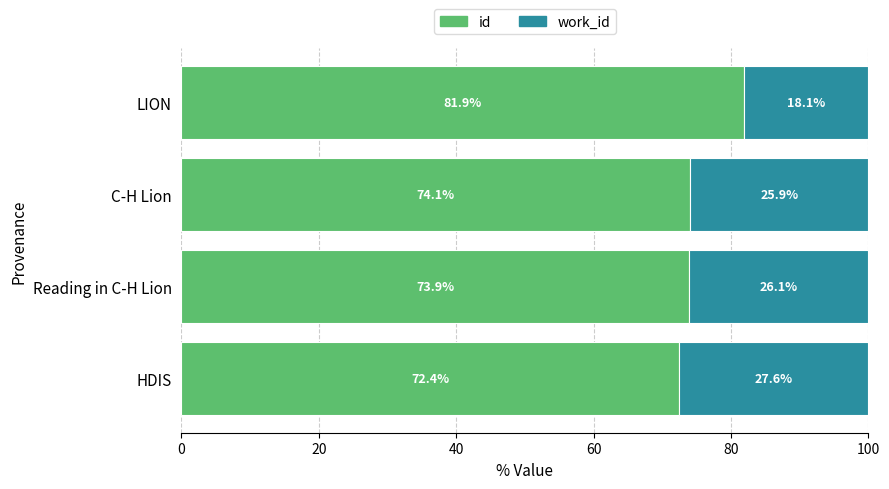

The id series shows 42.9 at HDIS. True or false?

False